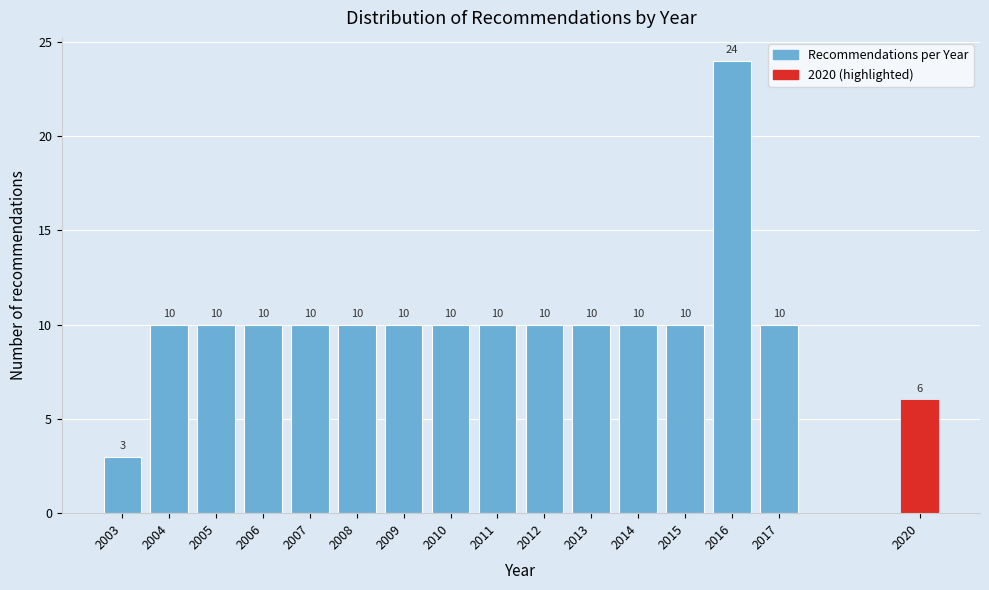

Reading right to left, transcribe all the data shown in this chart.

6	10	24	10	10	10	10	10	10	10	10	10	10	10	10	3